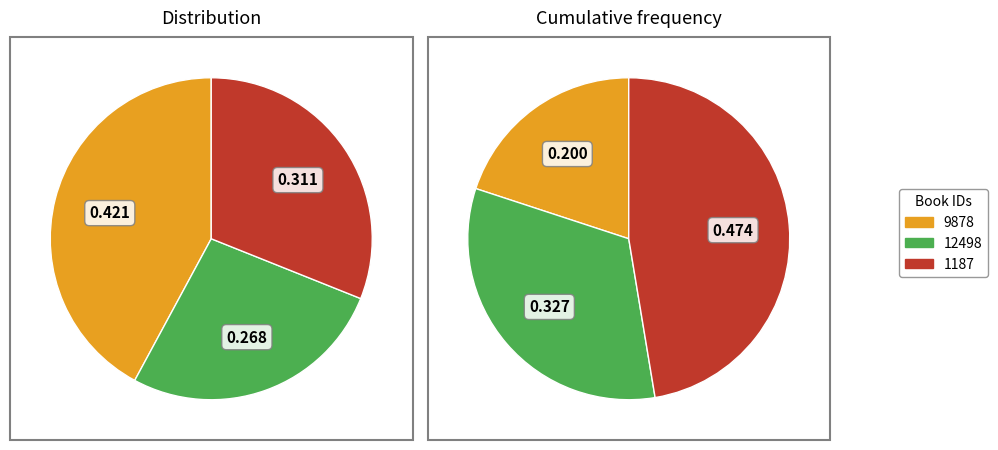

True or false: 9878 accounts for 42% of the total.

True